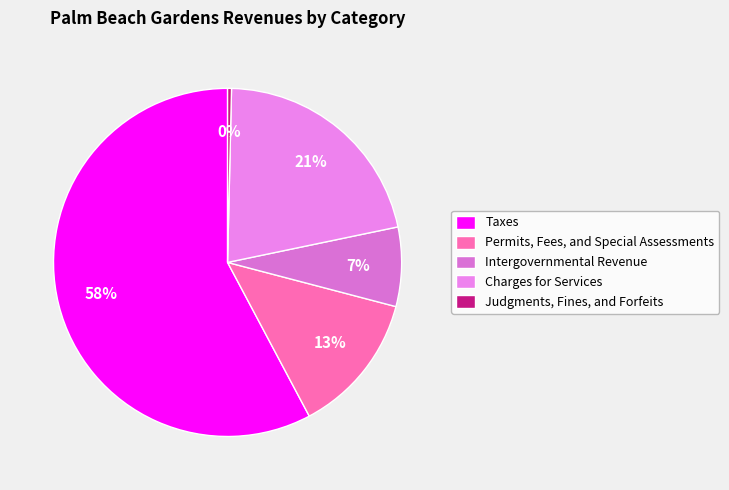

Which slice is the smallest?

Judgments, Fines, and Forfeits